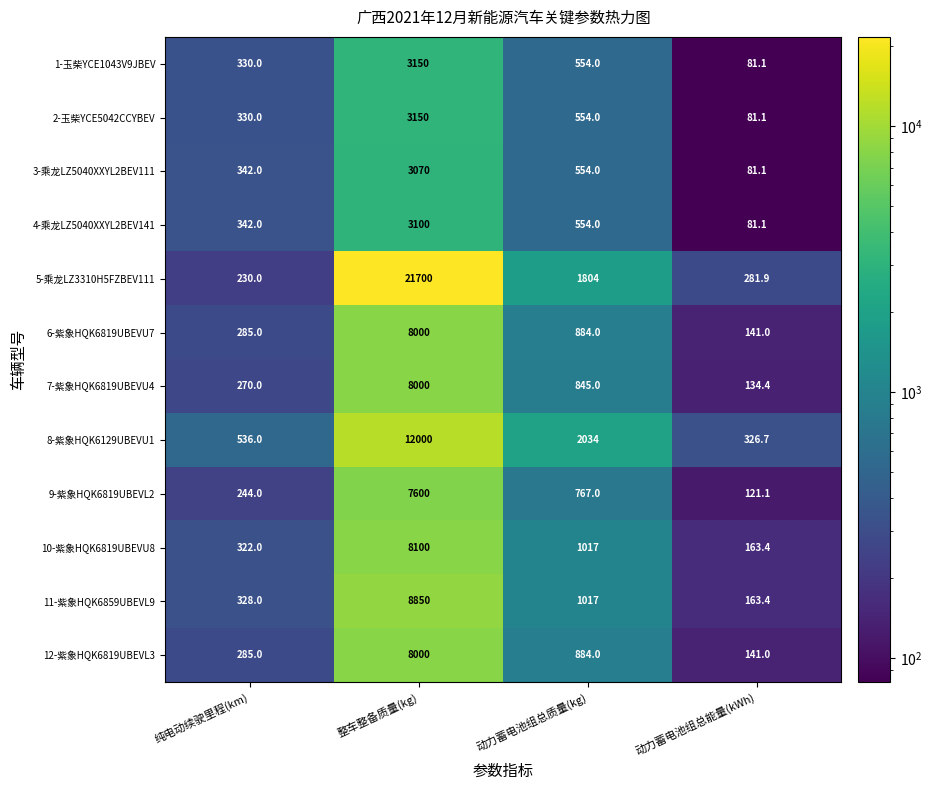

What is the maximum value shown in the chart?

21700.0